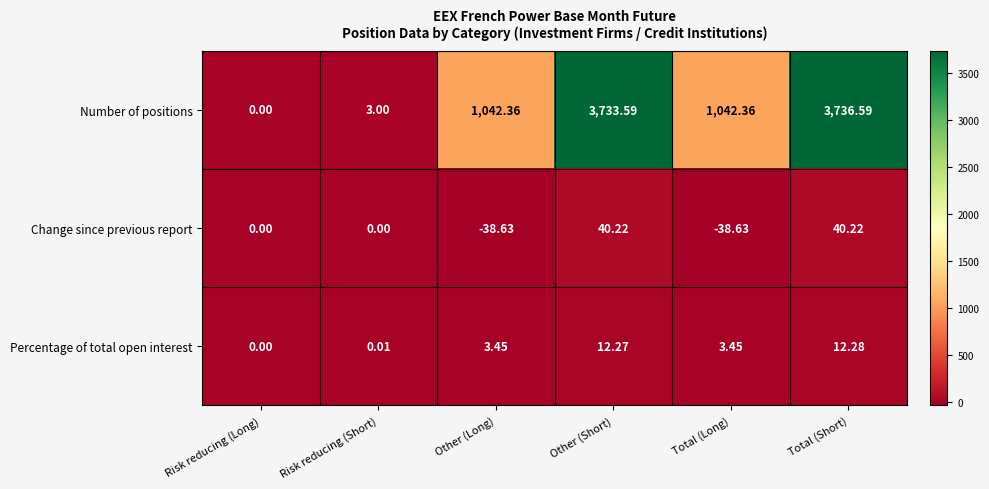

How many categories are shown in the chart?

6